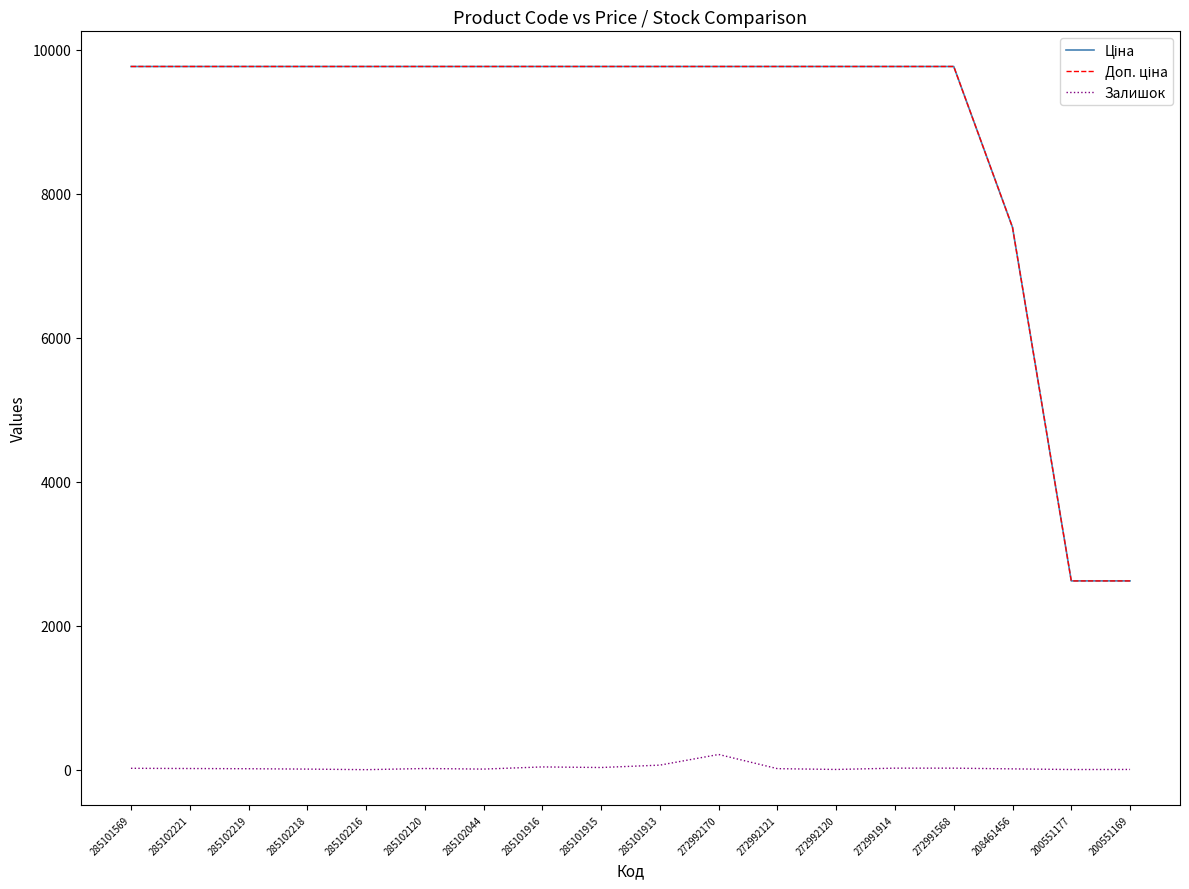

What is the label of the 13th point from the left?

272992120